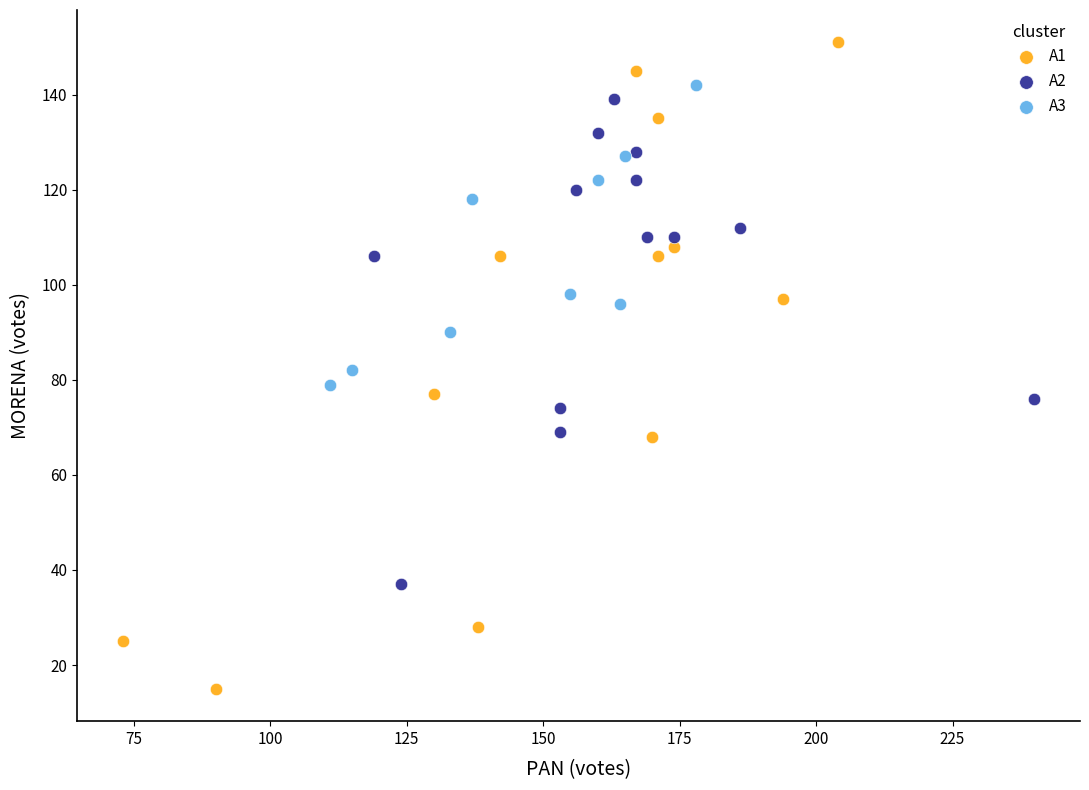

Which series contains the lowest Y value?

A1